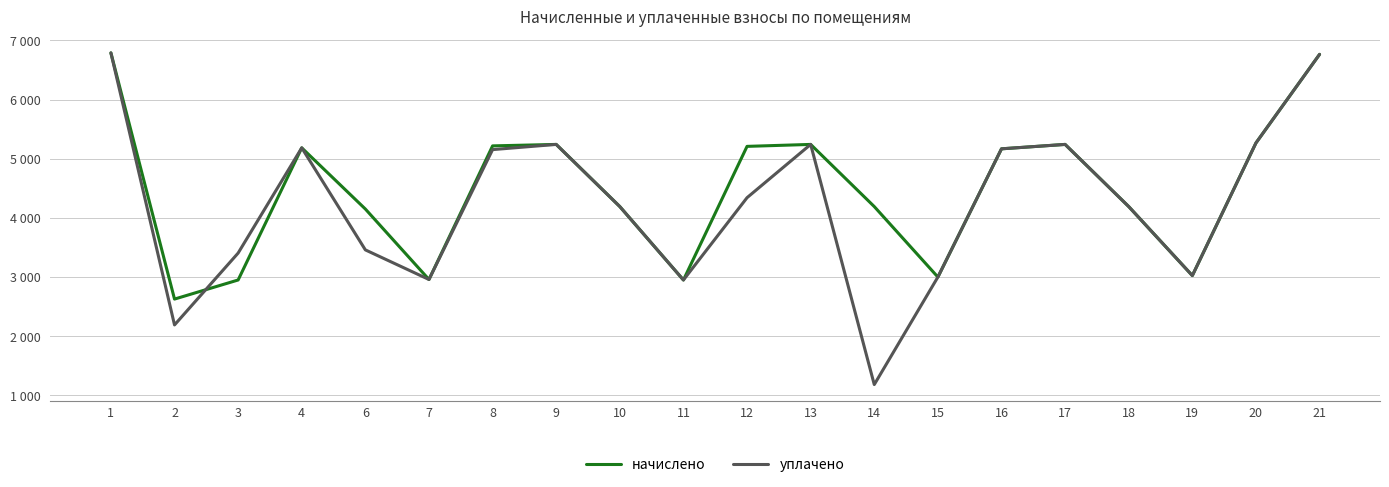

Which has a higher value, 8 or 9?

9